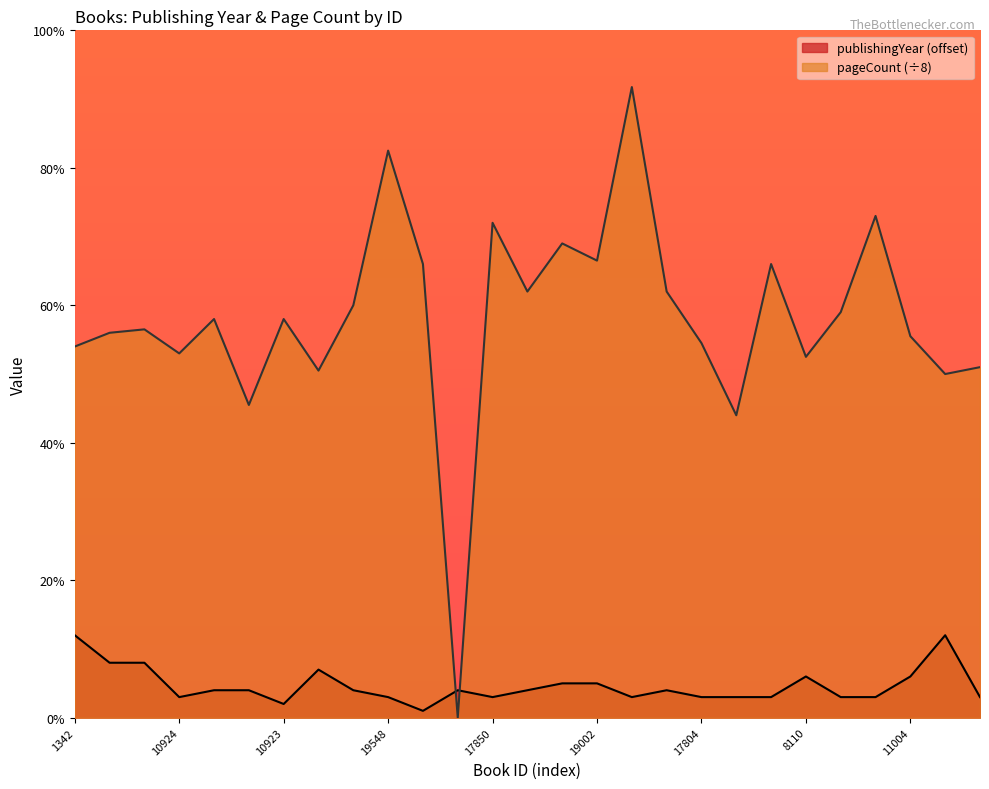

What is the approximate value of publishingYear at 1342?

12.0